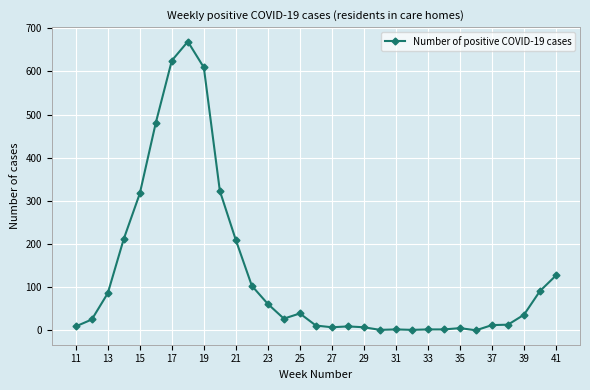

What is the maximum value shown in the chart?

669